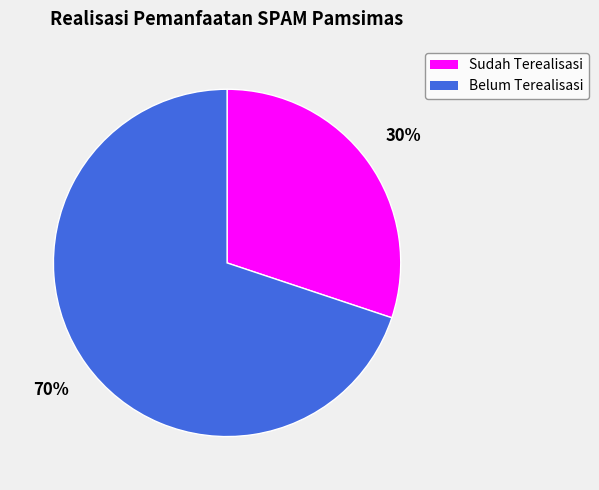

Do Belum Terealisasi and Sudah Terealisasi together represent more than half of the pie?

Yes